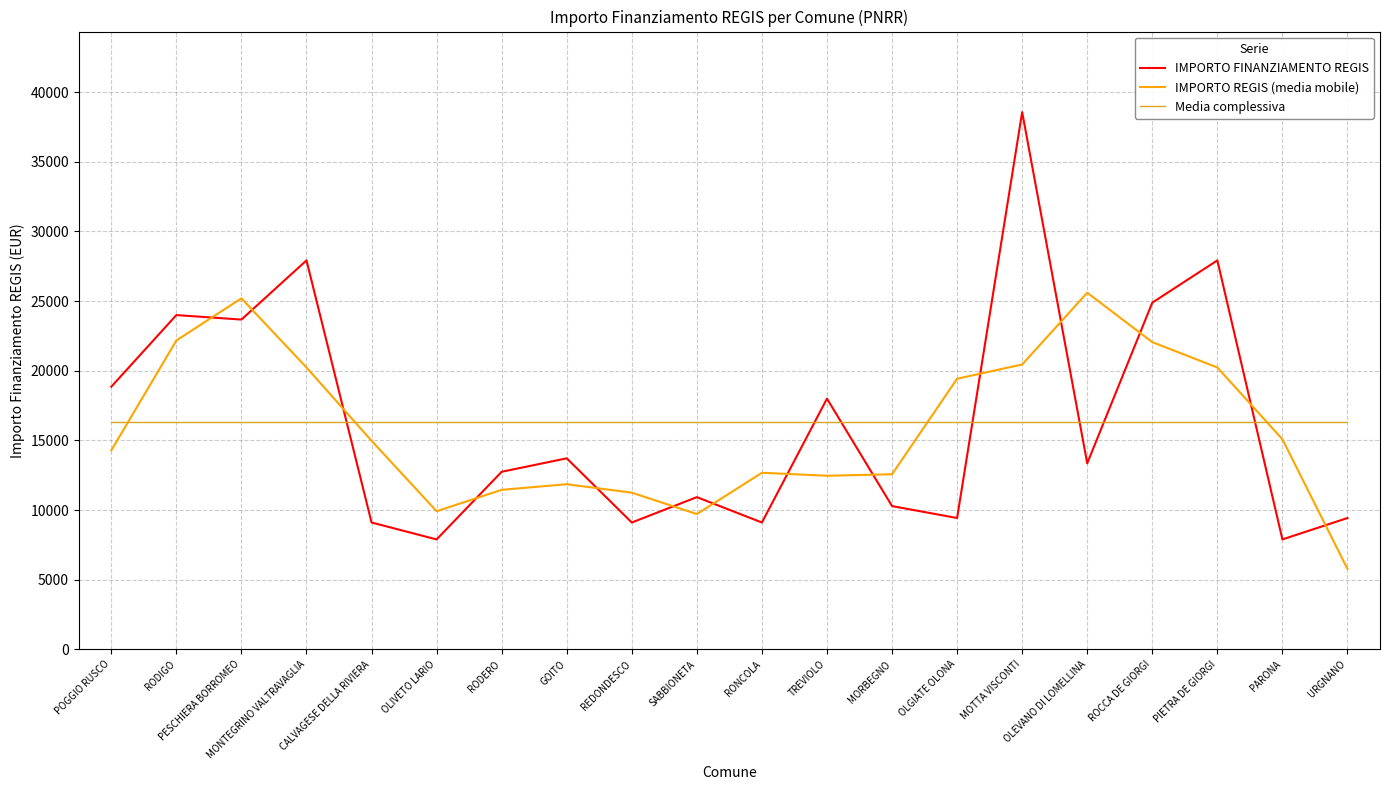

The value of IMPORTO FINANZIAMENTO REGIS at RODERO is 6109.9. True or false?

False